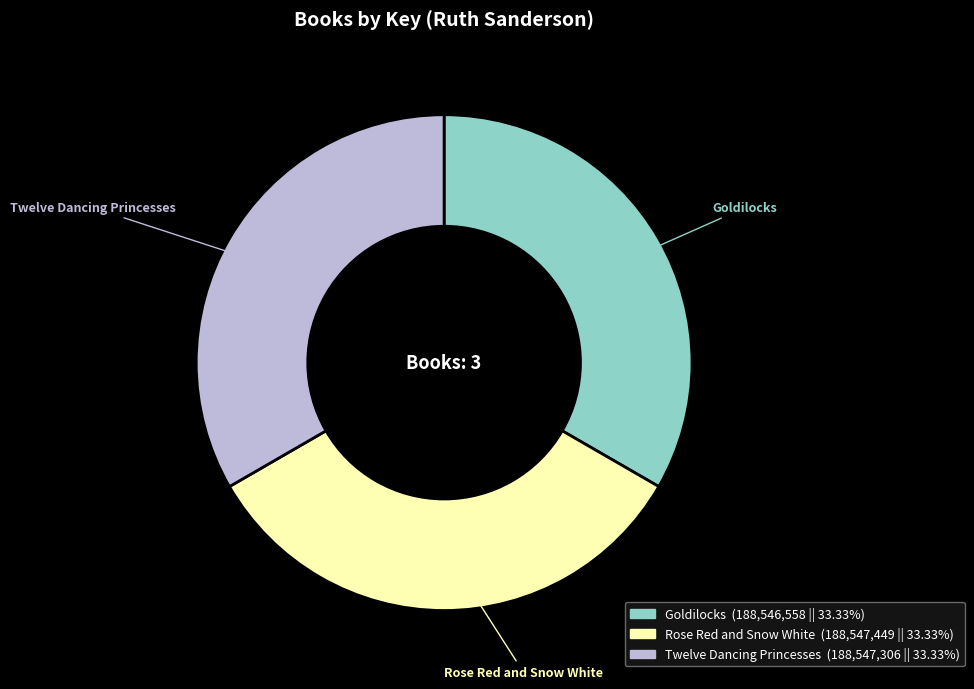

Approximately how many times larger is the value at Rose Red and Snow White compared to Twelve Dancing Princesses?

1.0